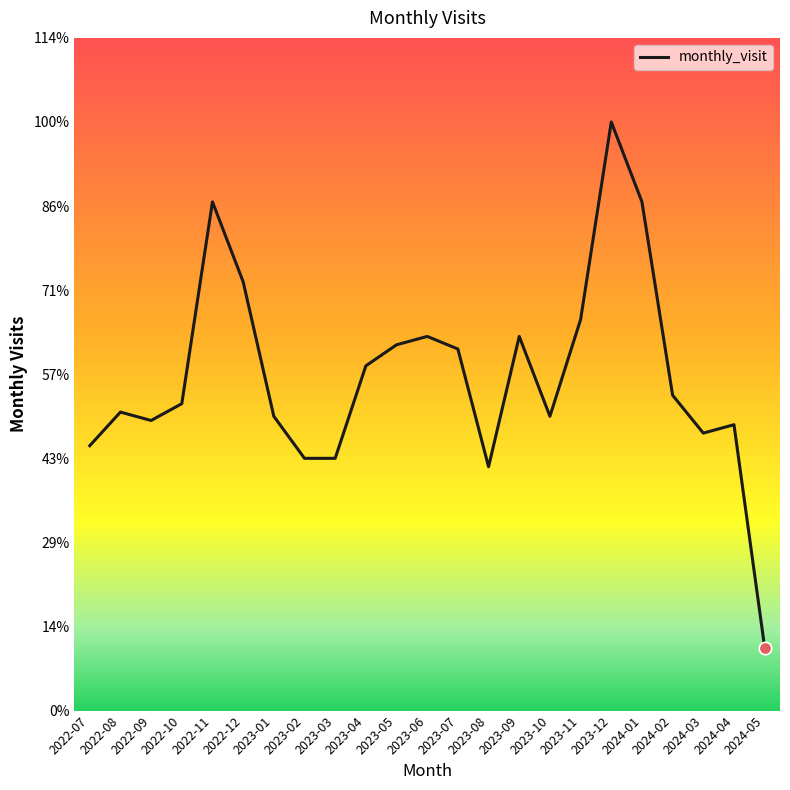

Approximately how many times larger is the value at 2024-05 compared to 2023-03?

0.2